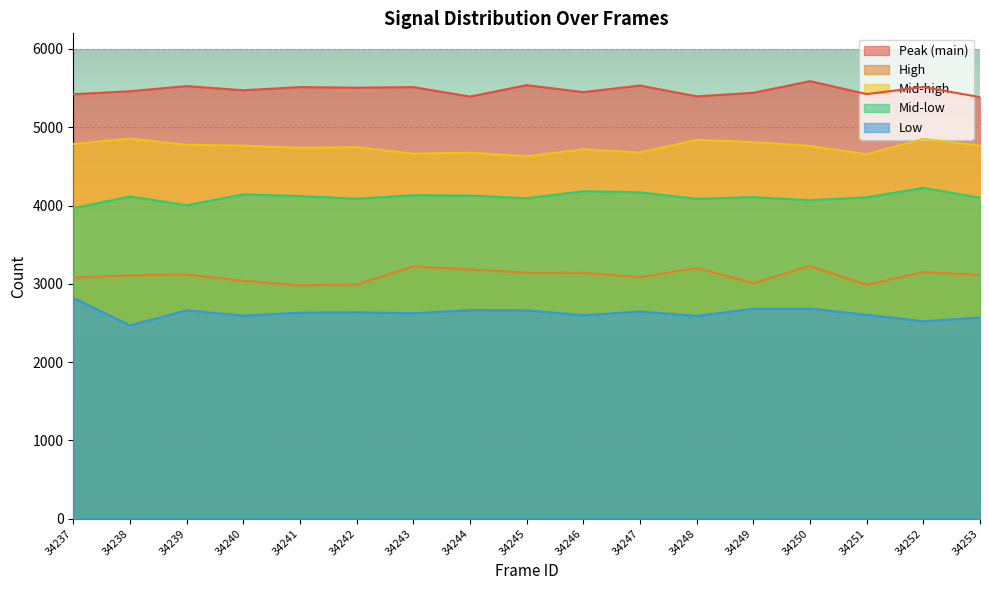

Where is the first local maximum for Mid-low?

34238